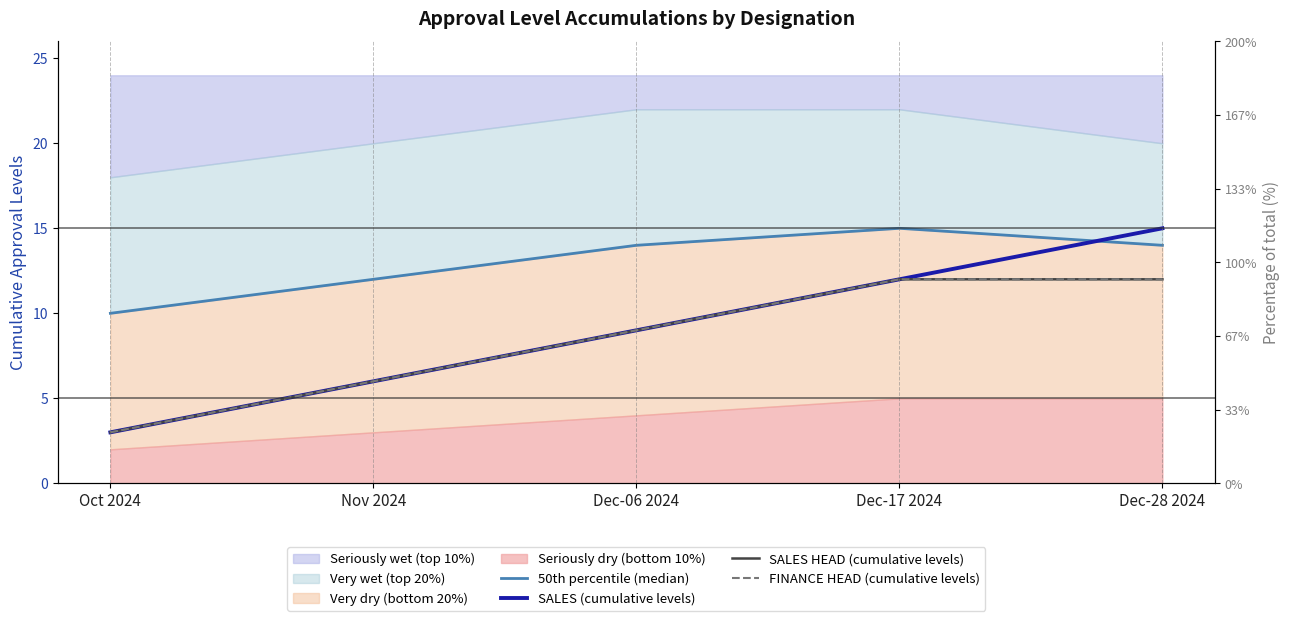

Reading left to right, list all the values displayed in this chart.

50th percentile (median): Oct 2024=10	Nov 2024=12	Dec-06 2024=14	Dec-17 2024=15	Dec-28 2024=14
SALES (cumulative levels): Oct 2024=3	Nov 2024=6	Dec-06 2024=9	Dec-17 2024=12	Dec-28 2024=15
SALES HEAD (cumulative levels): Oct 2024=3	Nov 2024=6	Dec-06 2024=9	Dec-17 2024=12	Dec-28 2024=12
FINANCE HEAD (cumulative levels): Oct 2024=3	Nov 2024=6	Dec-06 2024=9	Dec-17 2024=12	Dec-28 2024=12